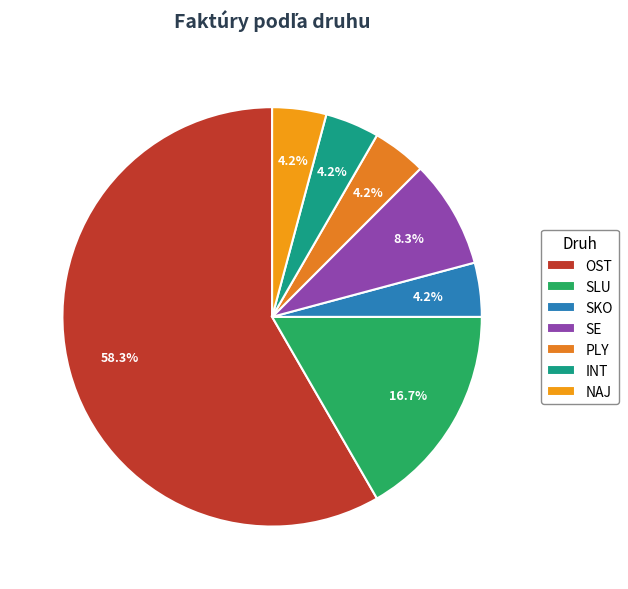

How many segments does this pie chart have?

7